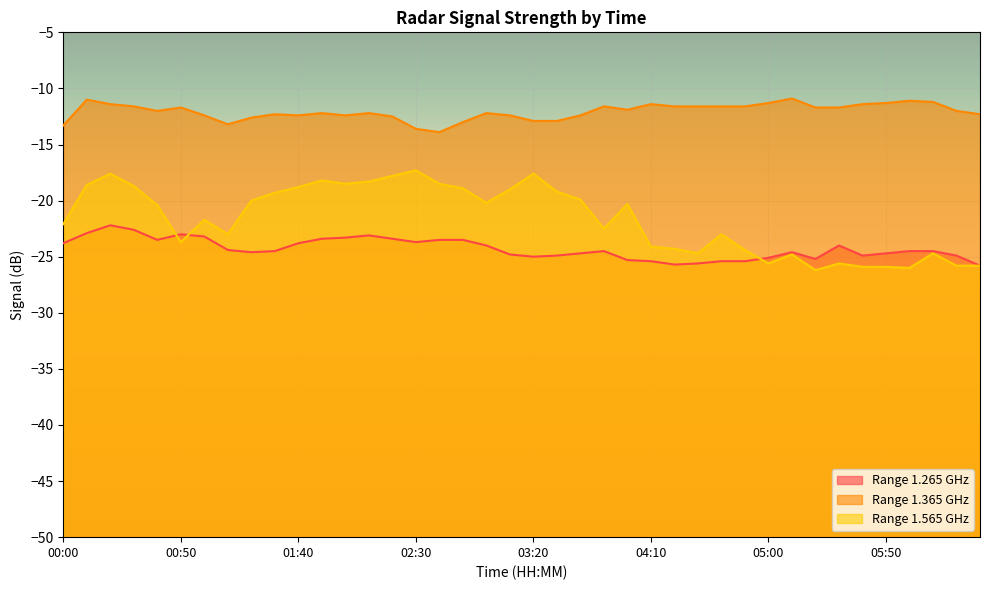

Rank the categories by 1.565 value from lowest to highest.

05:20, 06:00, 05:40, 05:50, 06:20, 06:30, 05:00, 05:30, 05:10, 04:30, 06:10, 04:50, 04:20, 04:10, 00:50, 01:10, 04:40, 03:50, 00:00, 01:00, 00:40, 04:00, 03:00, 01:20, 03:40, 01:30, 03:30, 03:10, 02:50, 01:40, 00:30, 00:10, 02:00, 02:40, 02:10, 01:50, 02:20, 00:20, 03:20, 02:30